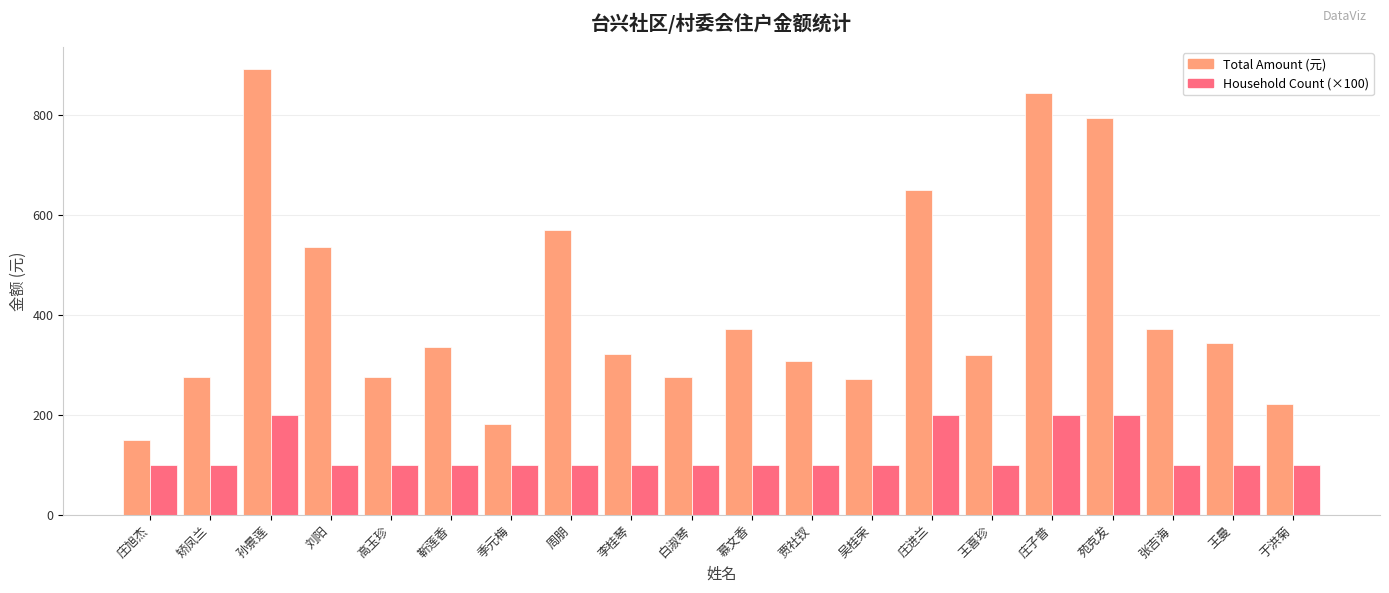

At 刘阳, list the series in order from smallest to largest.

Household Count (×100), Total Amount (元)